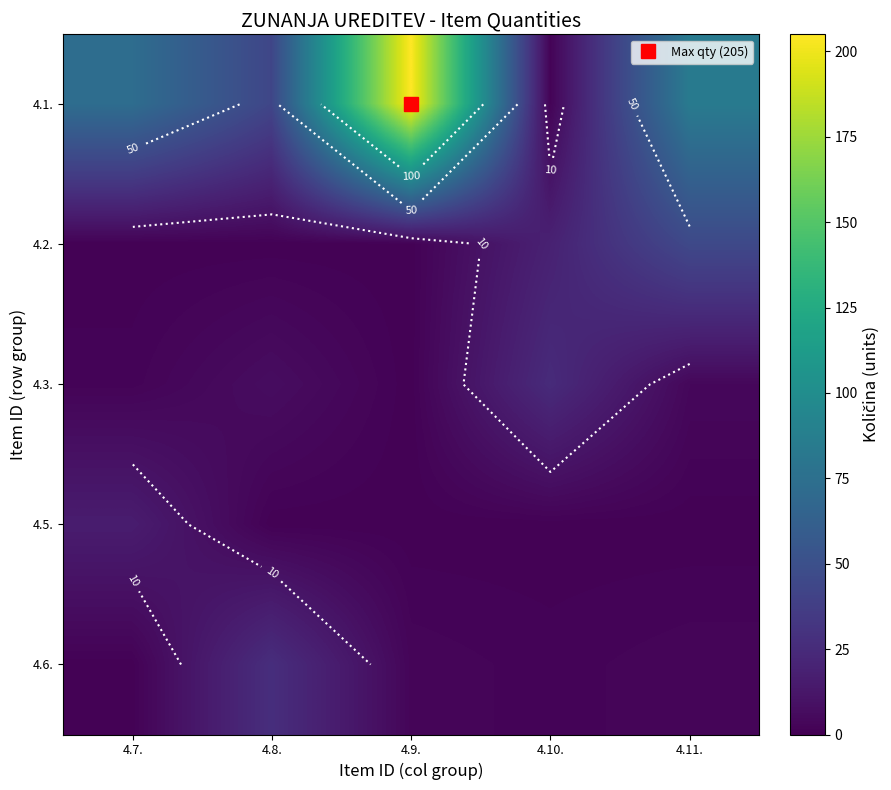

Count the number of categories in the chart.

5